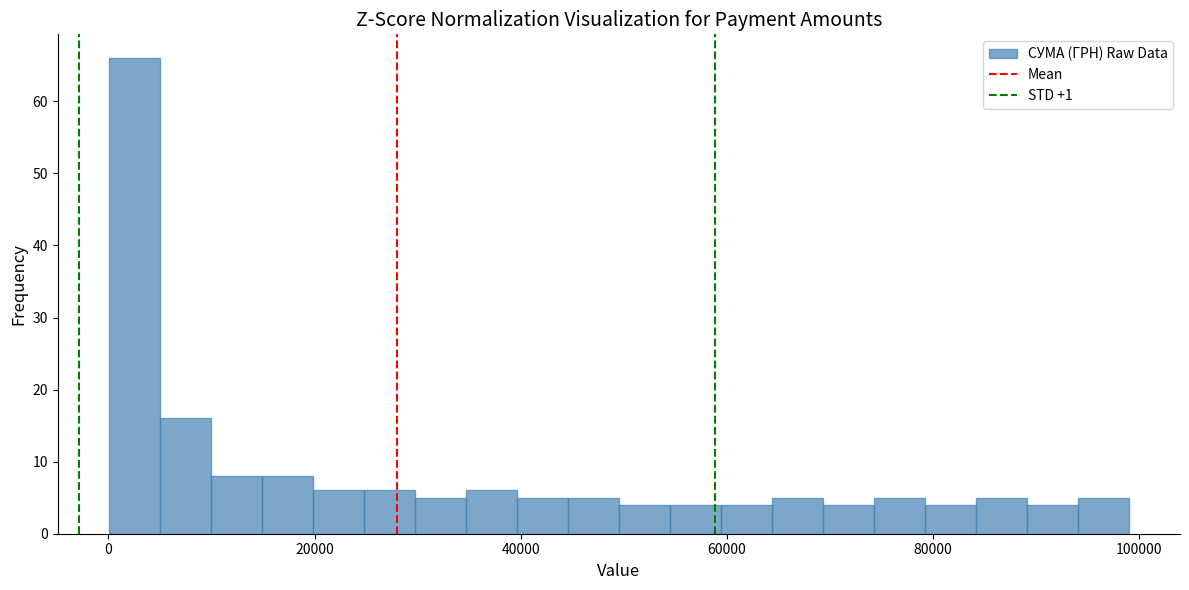

Read against the x-axis, roughly where is the centre of the tallest bar?

2000